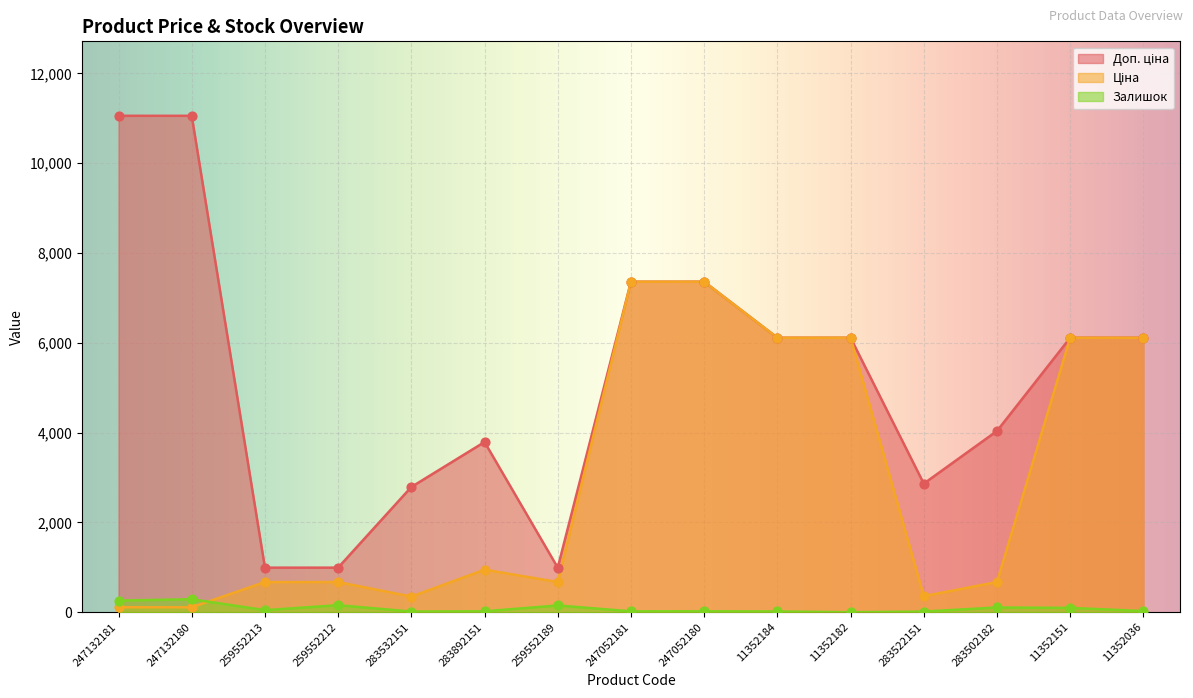

What are all the series names shown in the legend?

Ціна, Доп. ціна, Залишок